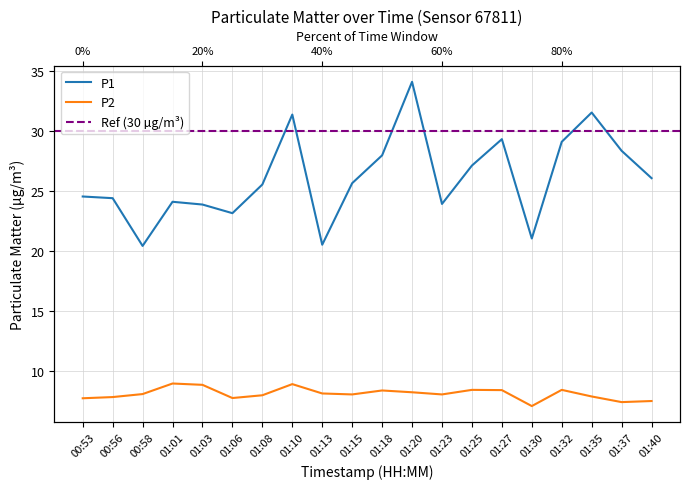

Which series has the largest range (max minus min)?

P1